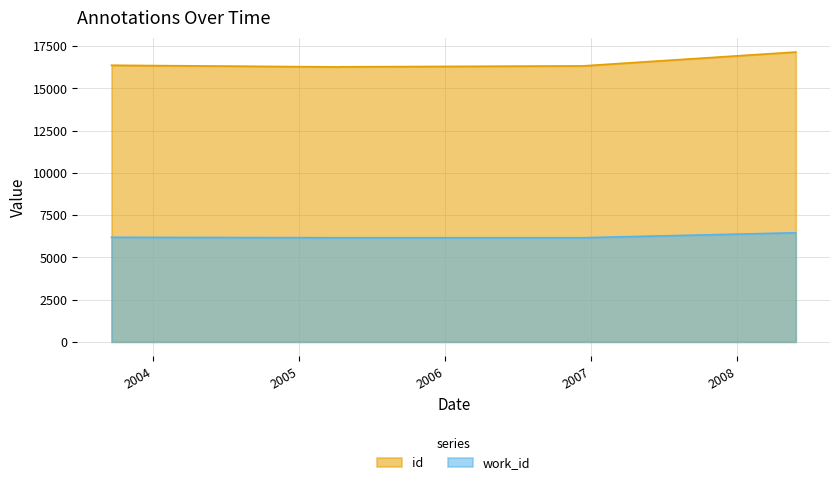

What is the maximum value shown in the chart?

17150